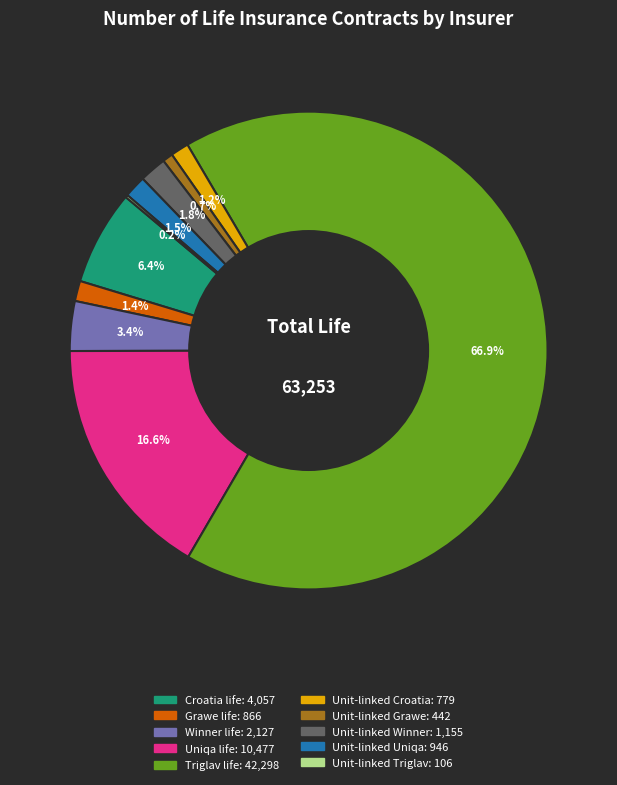

What is the largest slice in the pie chart?

Triglav life